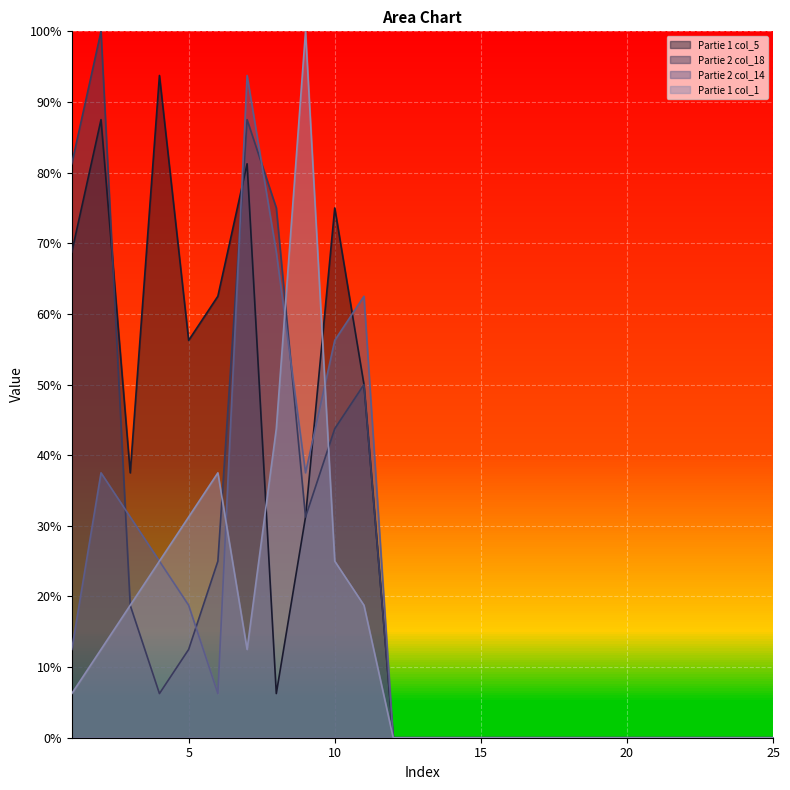

Between which two adjacent categories do Partie 1 col_1 and Partie 2 col_14 first intersect?

6 and 7